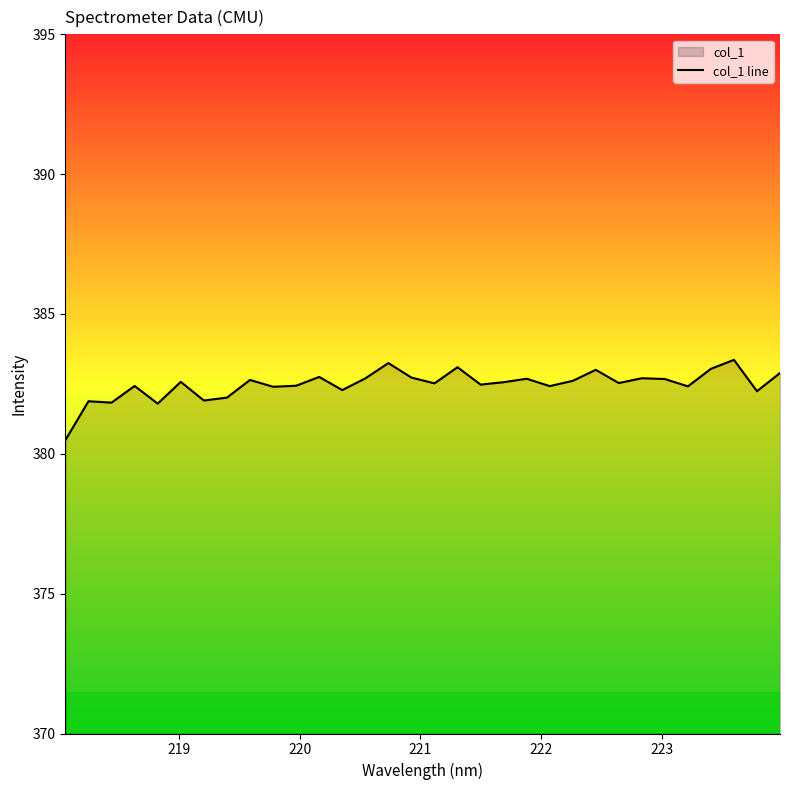

What is the smallest value displayed?

380.5